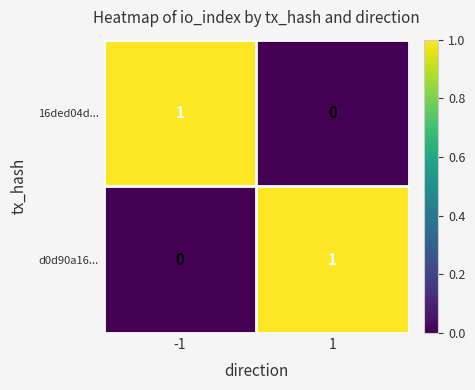

True or false: 16ded04d... has a value of 1 at -1.

True